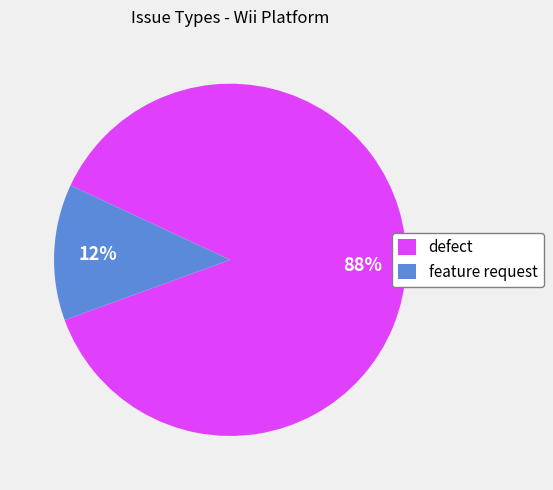

Is the sum of feature request and defect greater than half?

Yes